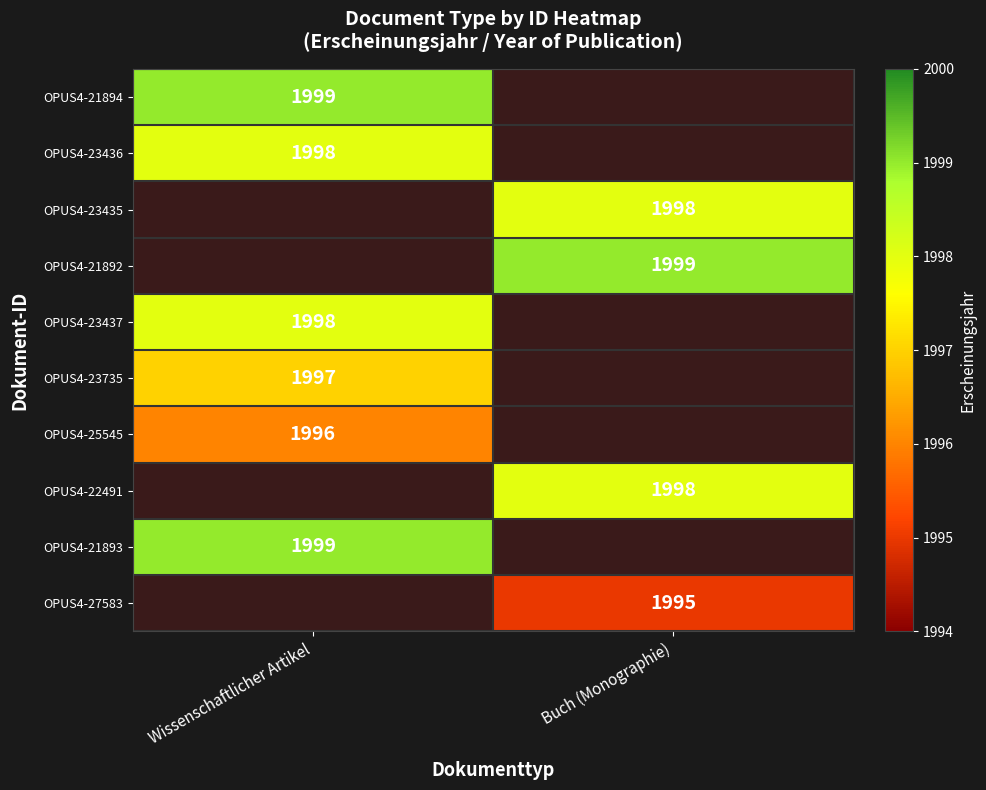

At which category does the chart reach its minimum across all series?

Buch (Monographie)